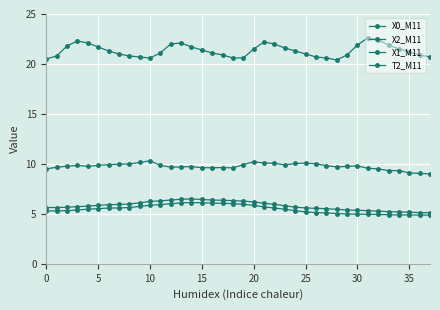

Does the chart have visible grid lines?

Yes